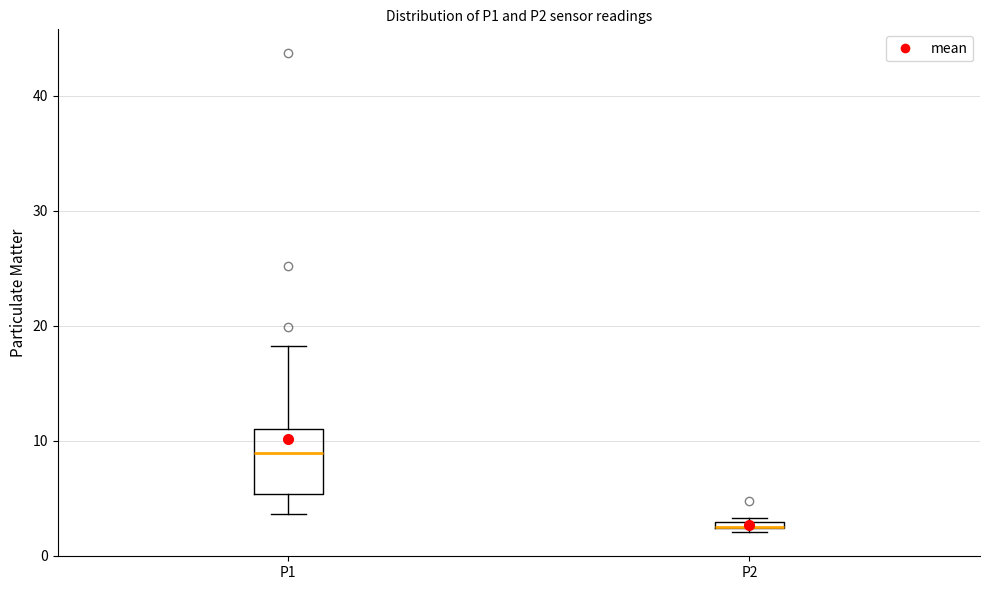

Where is the upper edge of the box for P2 on the y-axis? The values are not printed on the chart, so give them approximately, as read against the axis.

3